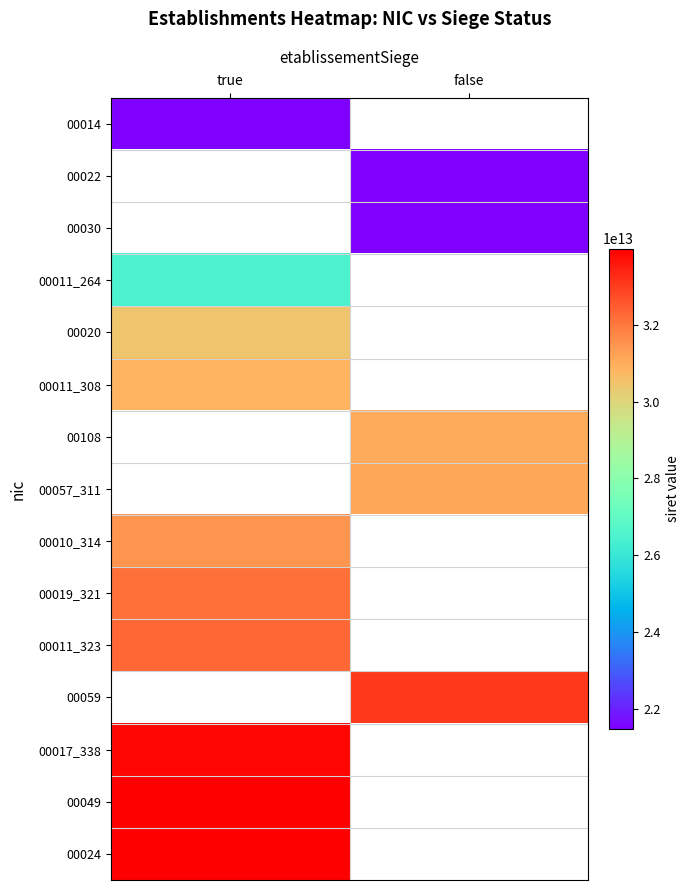

At which category does the chart reach its minimum across all series?

true